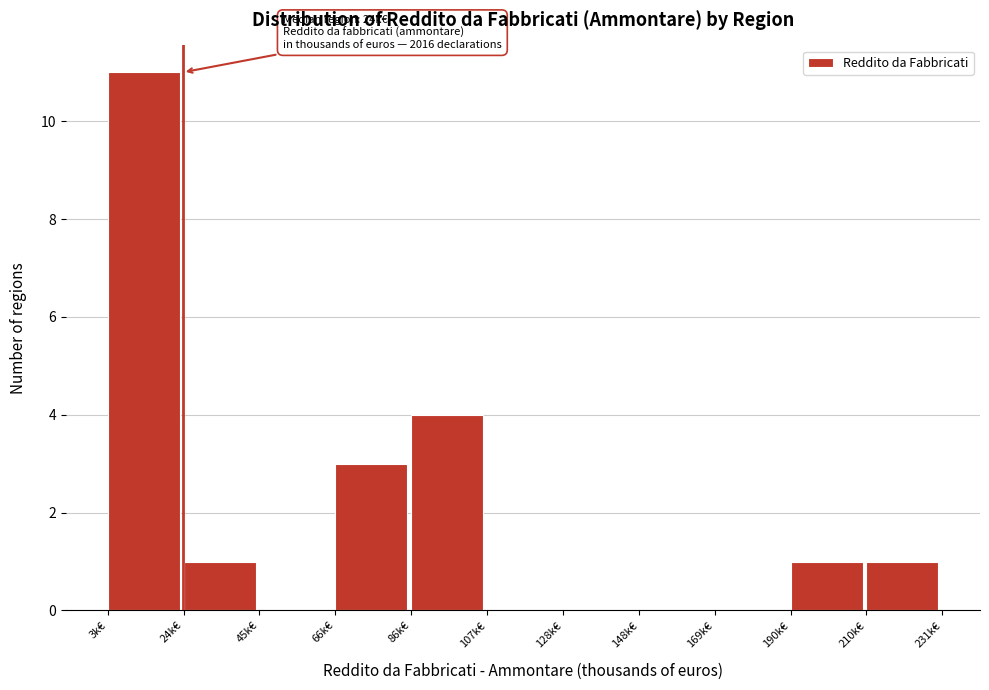

Reading right to left, what are all the values shown in this chart?

210k€=1	190k€=1	169k€=0	148k€=0	128k€=0	107k€=0	86k€=4	66k€=3	45k€=0	24k€=1	3k€=11